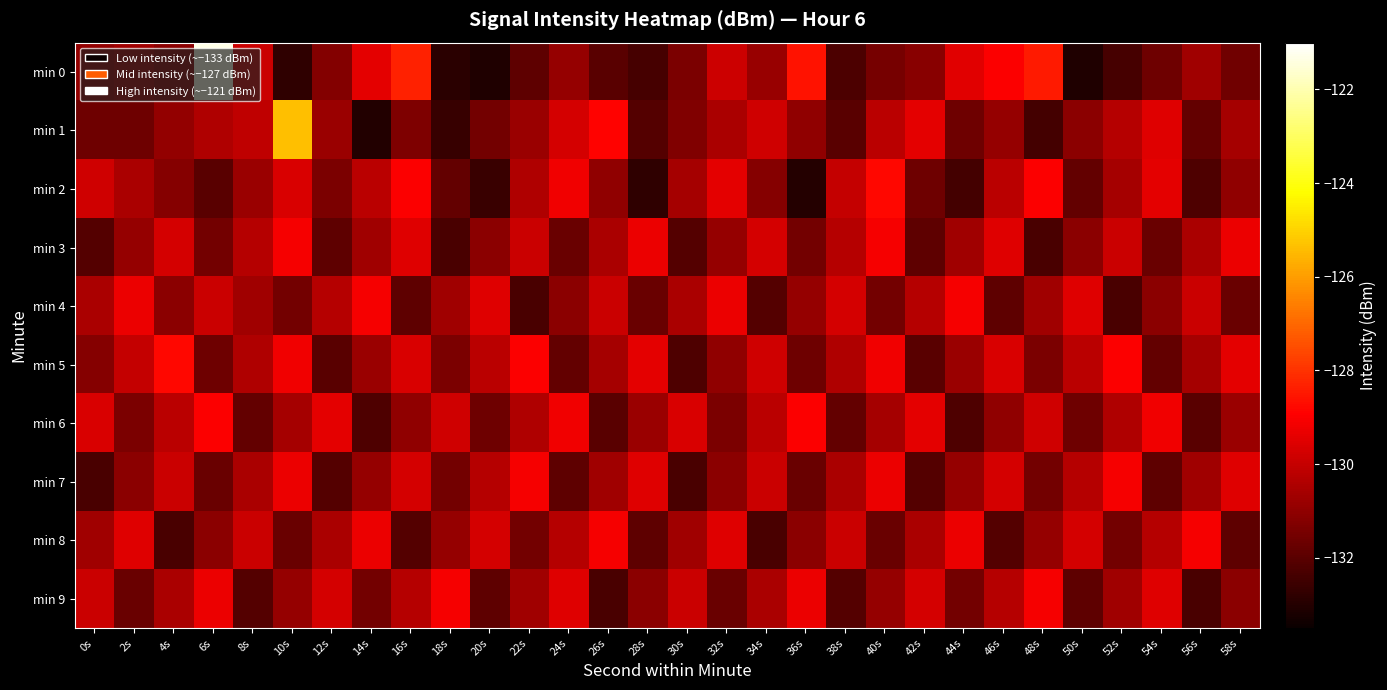

List the series in order of their peak value, lowest first.

min 3, min 4, min 7, min 8, min 9, min 6, min 2, min 5, min 1, min 0